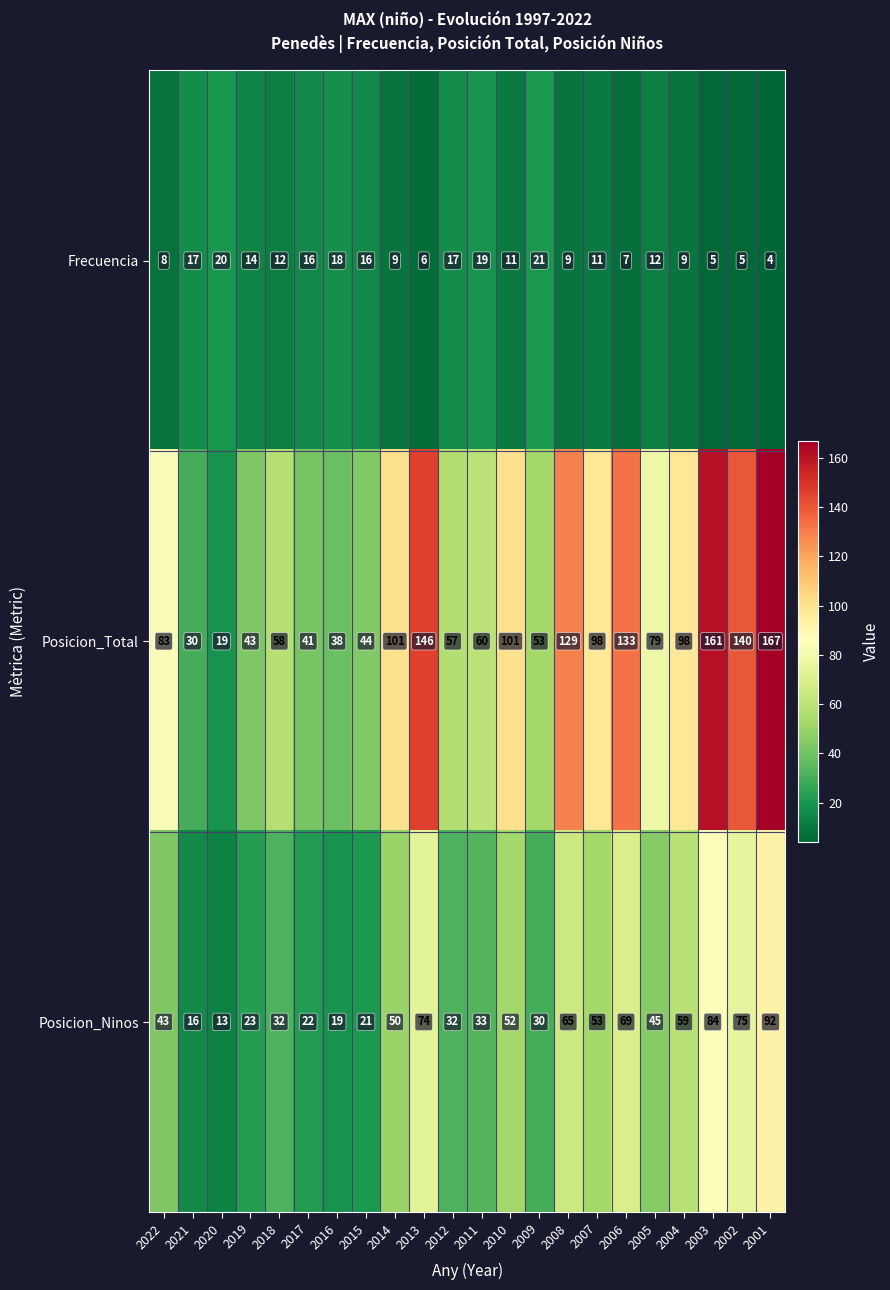

Which category has the highest value in the Frecuencia series?

2009